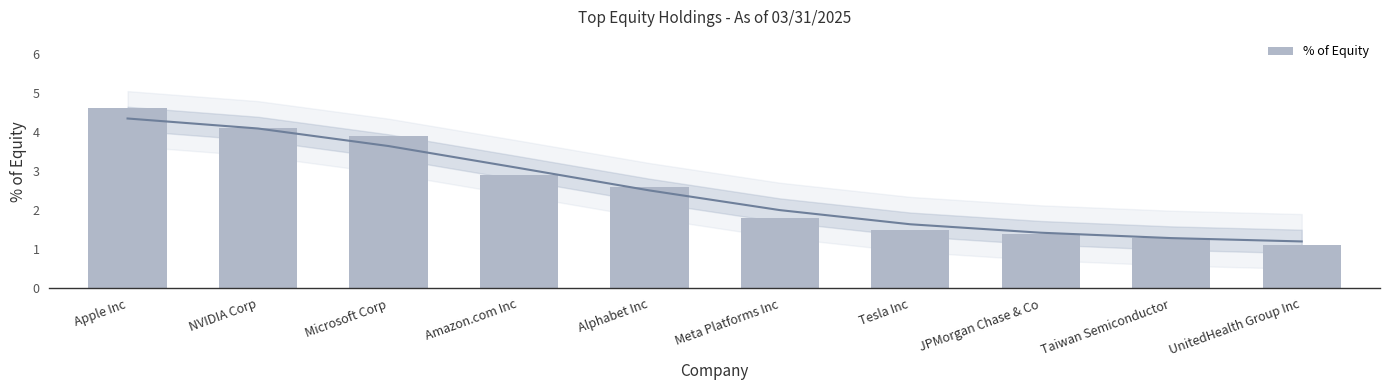

What is the label of the 6th bar from the right?

Alphabet Inc